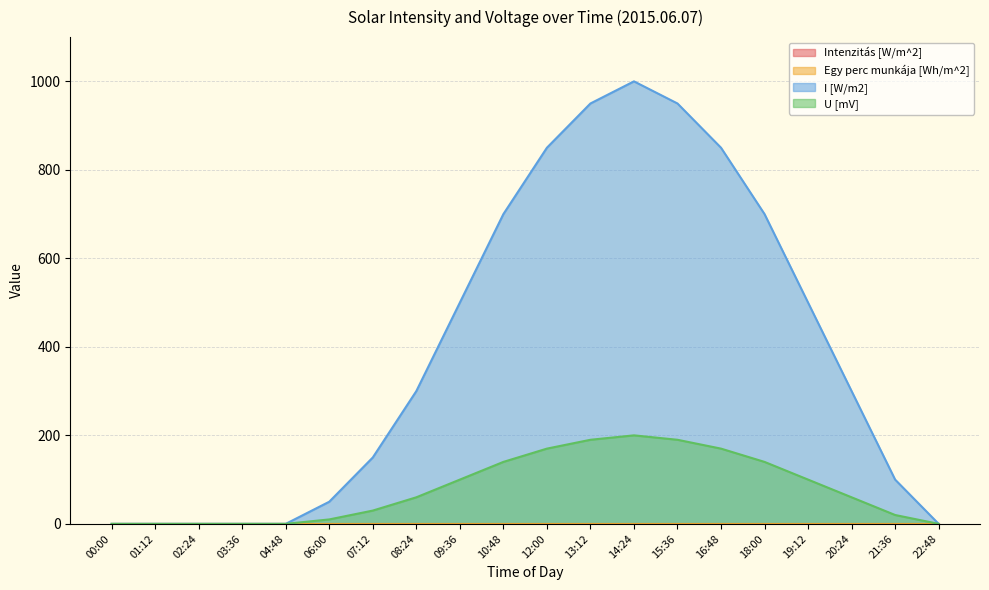

At which category is the sum across all series the highest?

14:24